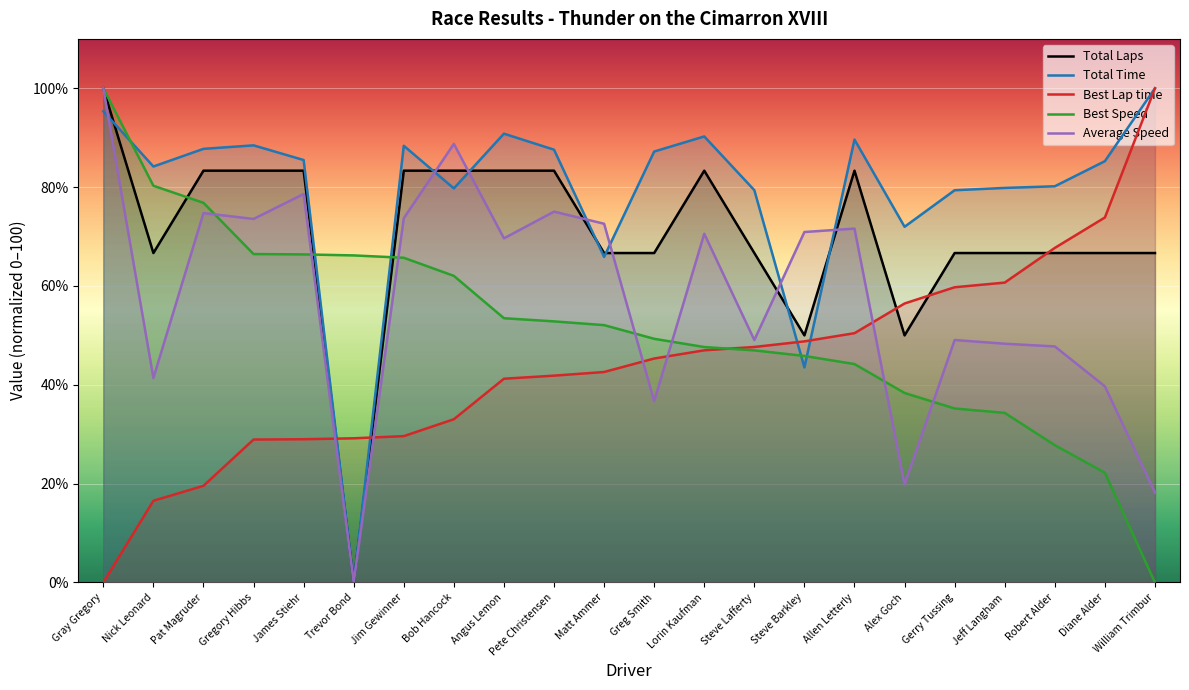

At Trevor Bond, list the series in order from largest to smallest.

Best Speed, Best Lap time, Total Laps, Total Time, Average Speed